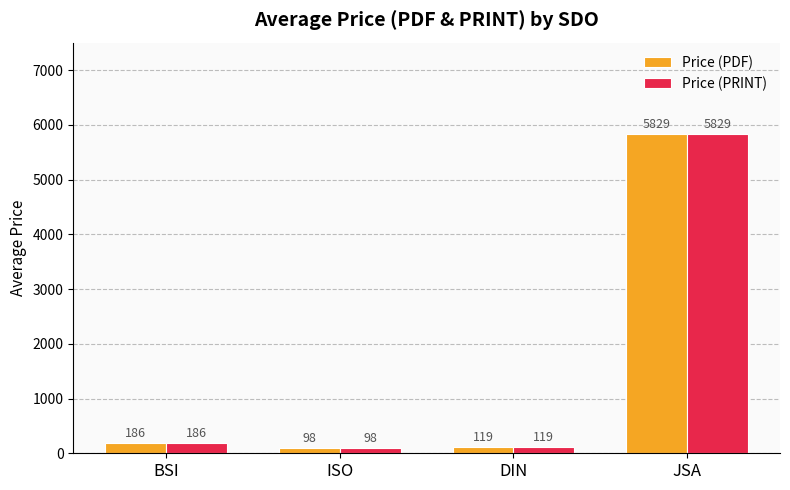

What is the value of the Price (PDF) bar at the 1st from the left?

185.5